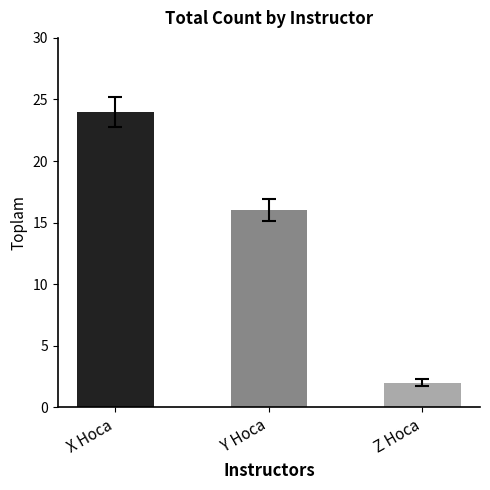

Reading left to right, transcribe all the data shown in this chart.

X Hoca=24	Y Hoca=16	Z Hoca=2